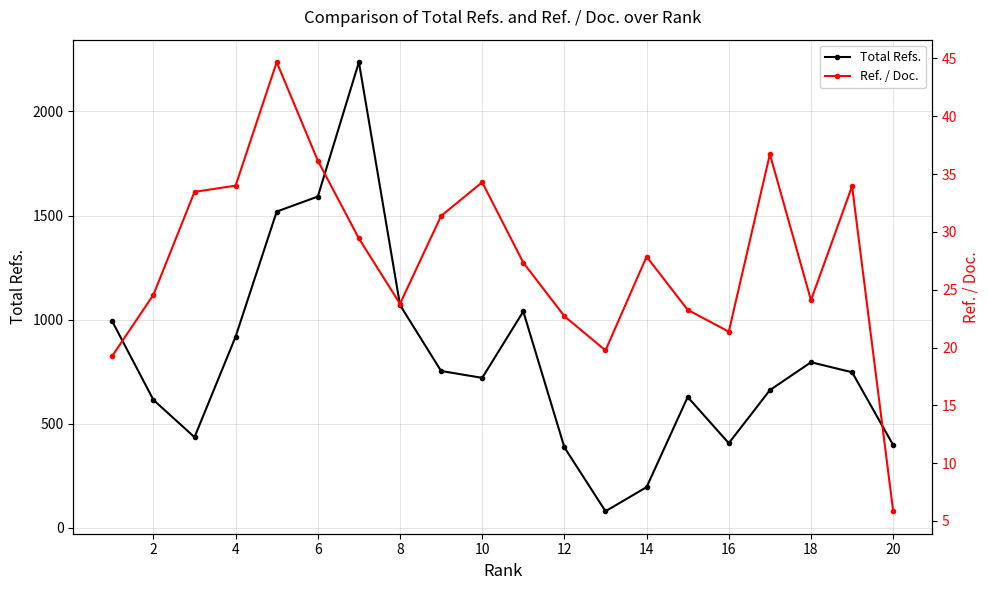

What is the approximate value of Ref. / Doc. at 2?

24.6